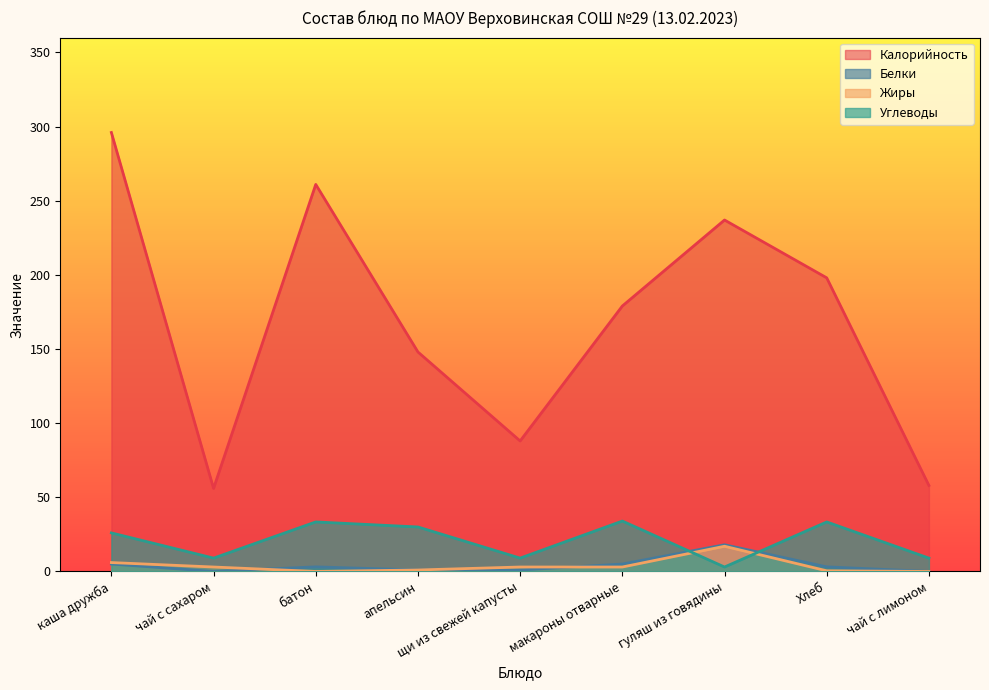

What is the highest value of the Белки series?

18.0